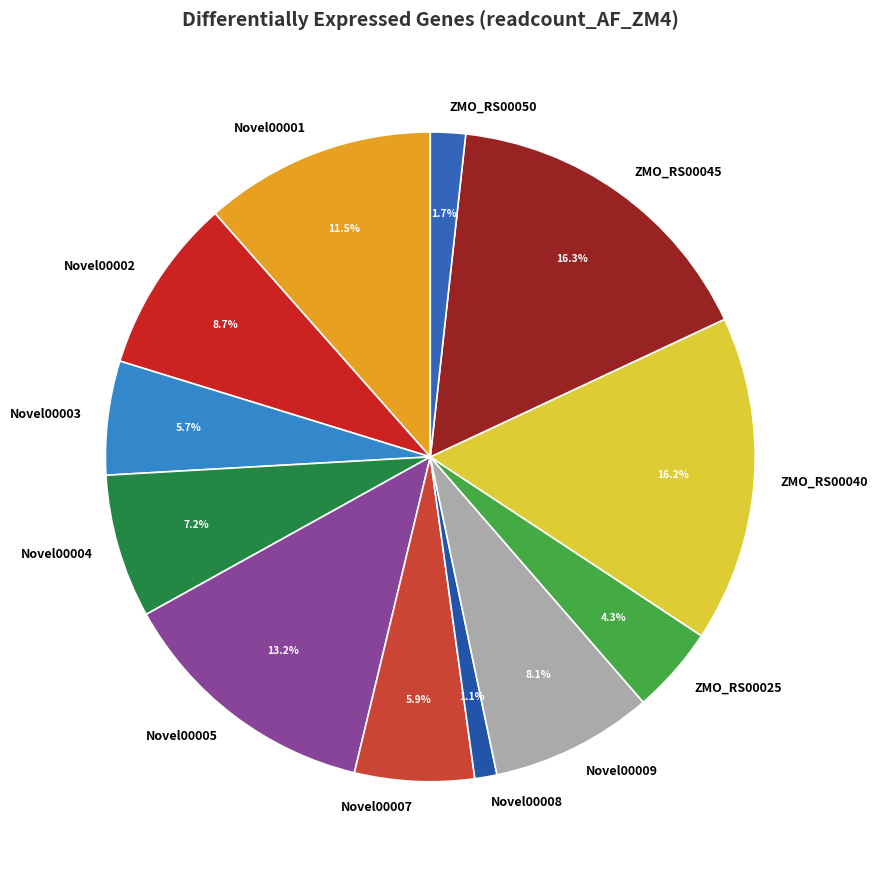

Between Novel00005 and Novel00007, which is larger?

Novel00005